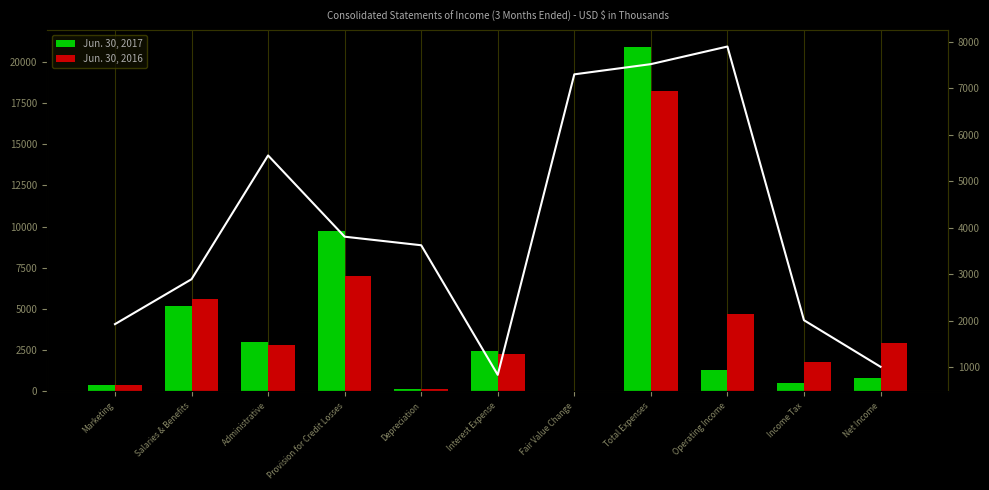

What is the difference between the maximum and second lowest values in the Jun. 30, 2017 series?

20764.0